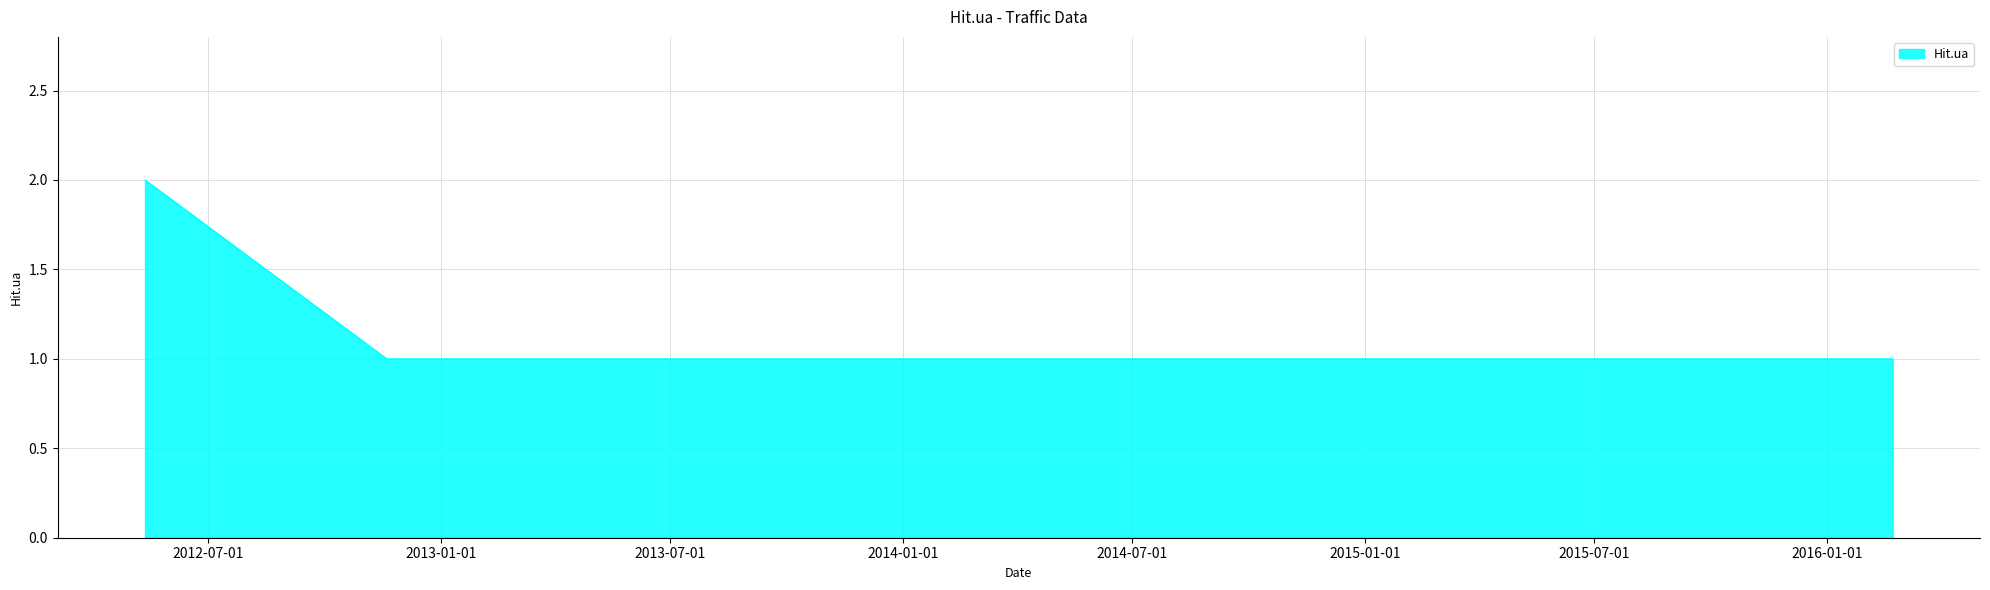

What is the maximum value shown in the chart?

2